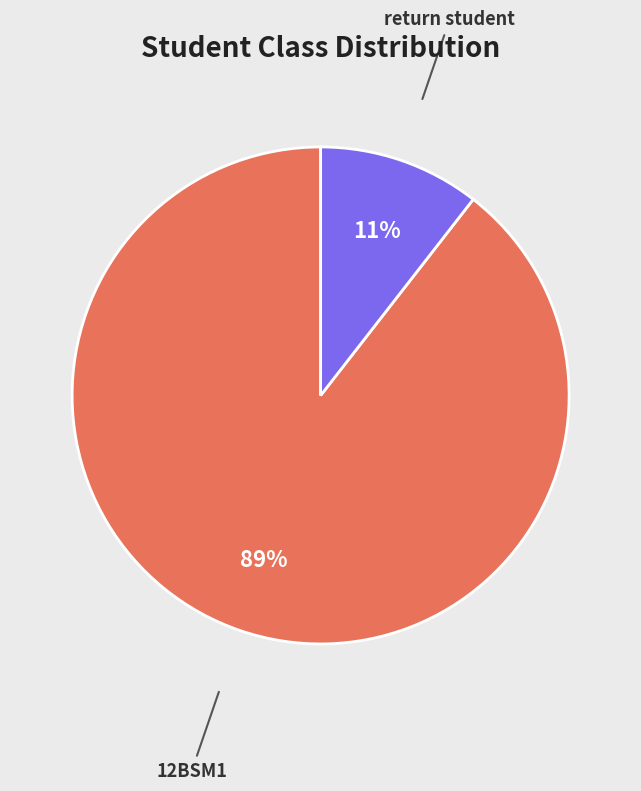

To the nearest percent, what is the combined percentage of return student and 12BSM1?

100%